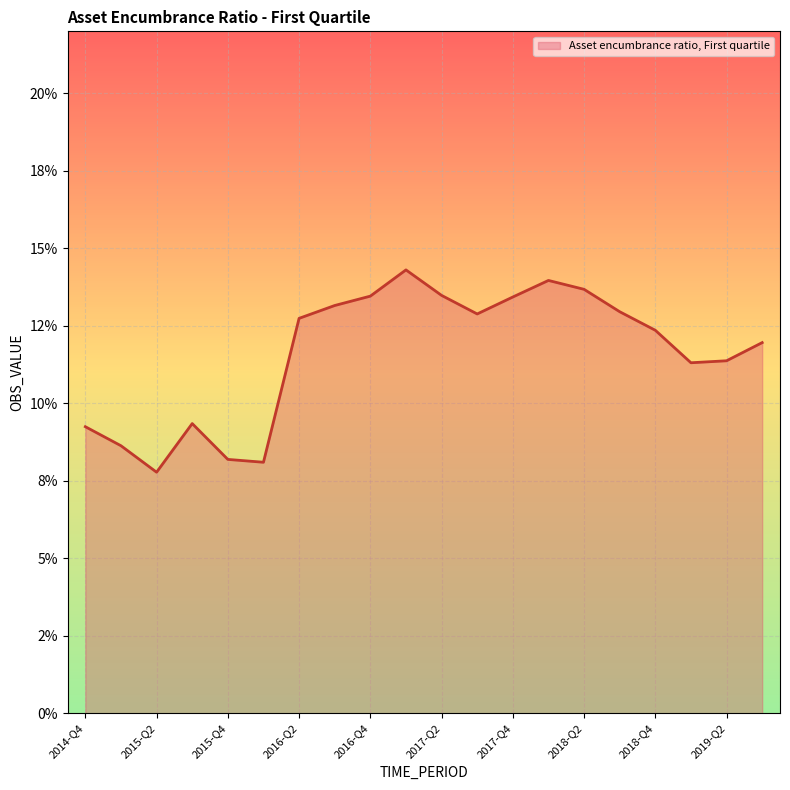

Does the chart have visible grid lines?

Yes